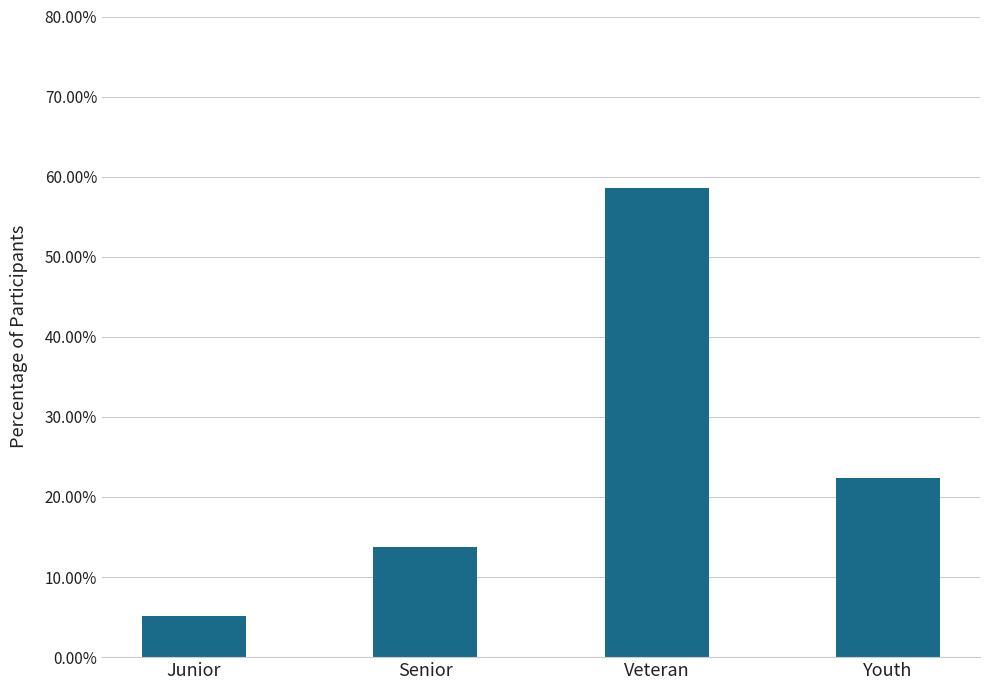

Where is the data nearest to the value 0?

Junior